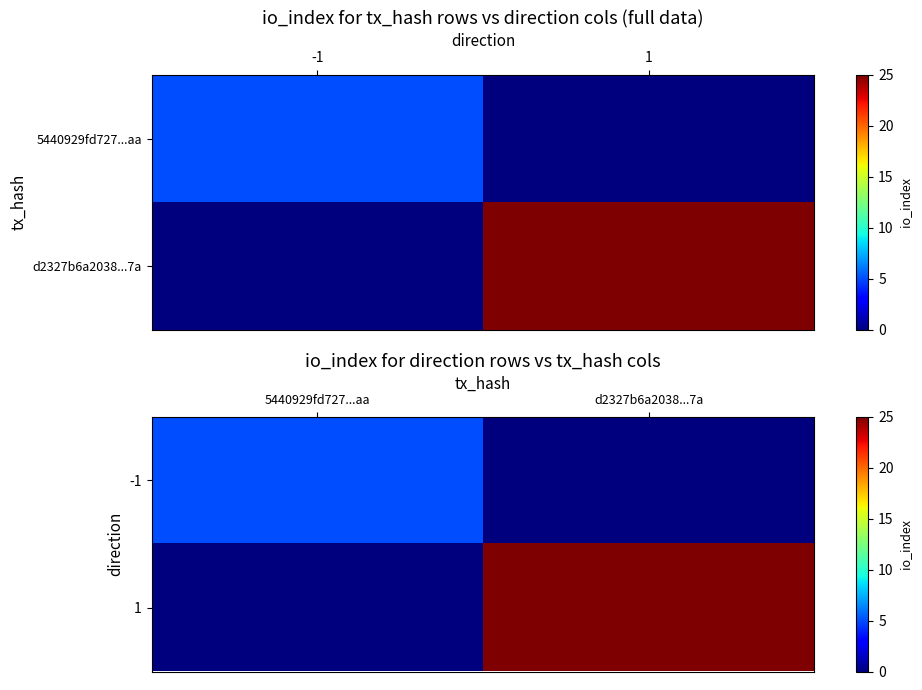

At which label does -1 reach its minimum?

d2327b6a2038...7a